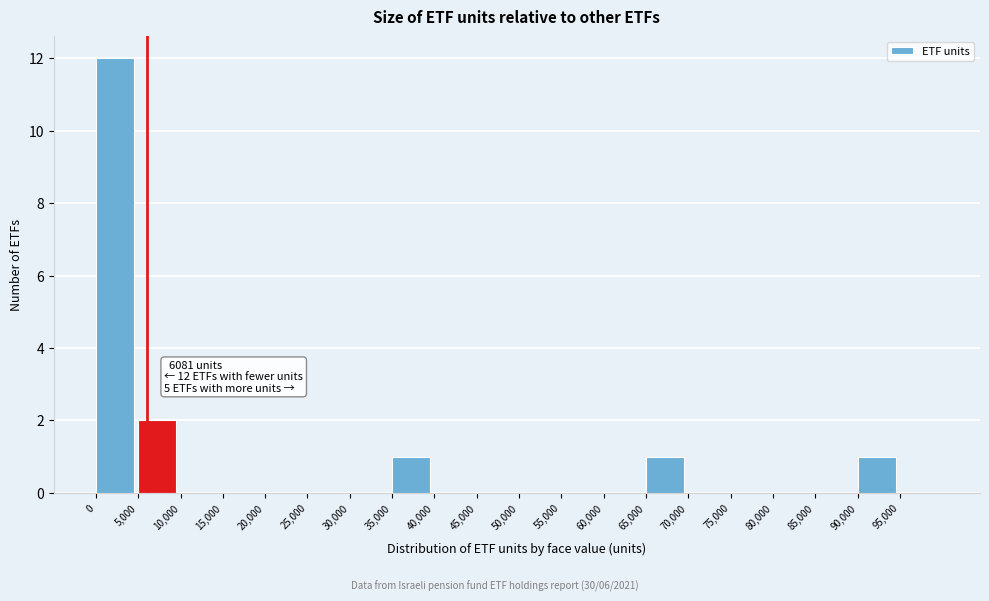

Which range on the x-axis has the tallest bar?

0 to 5000